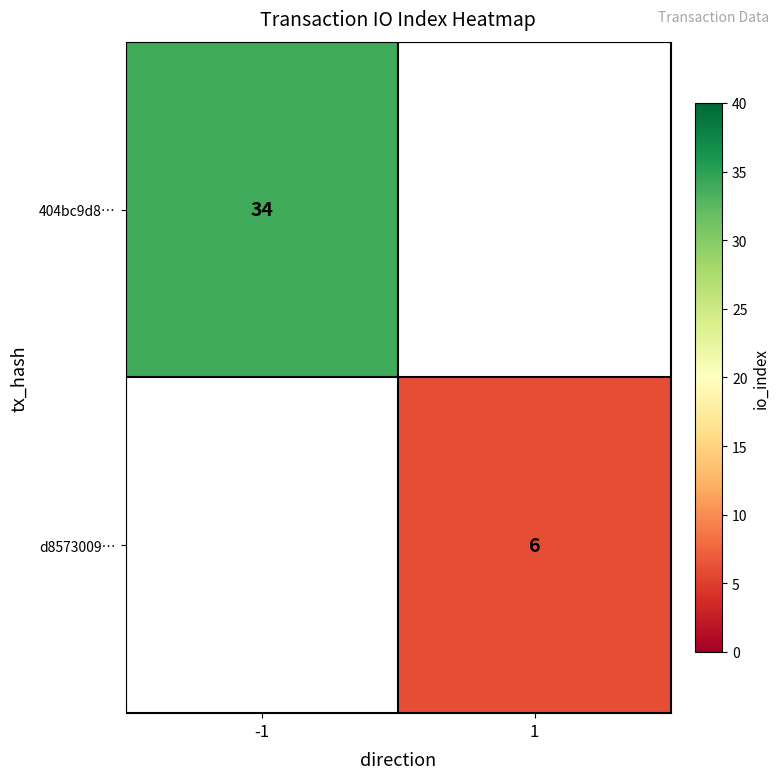

The d8573009… series shows 8 at 1. True or false?

False